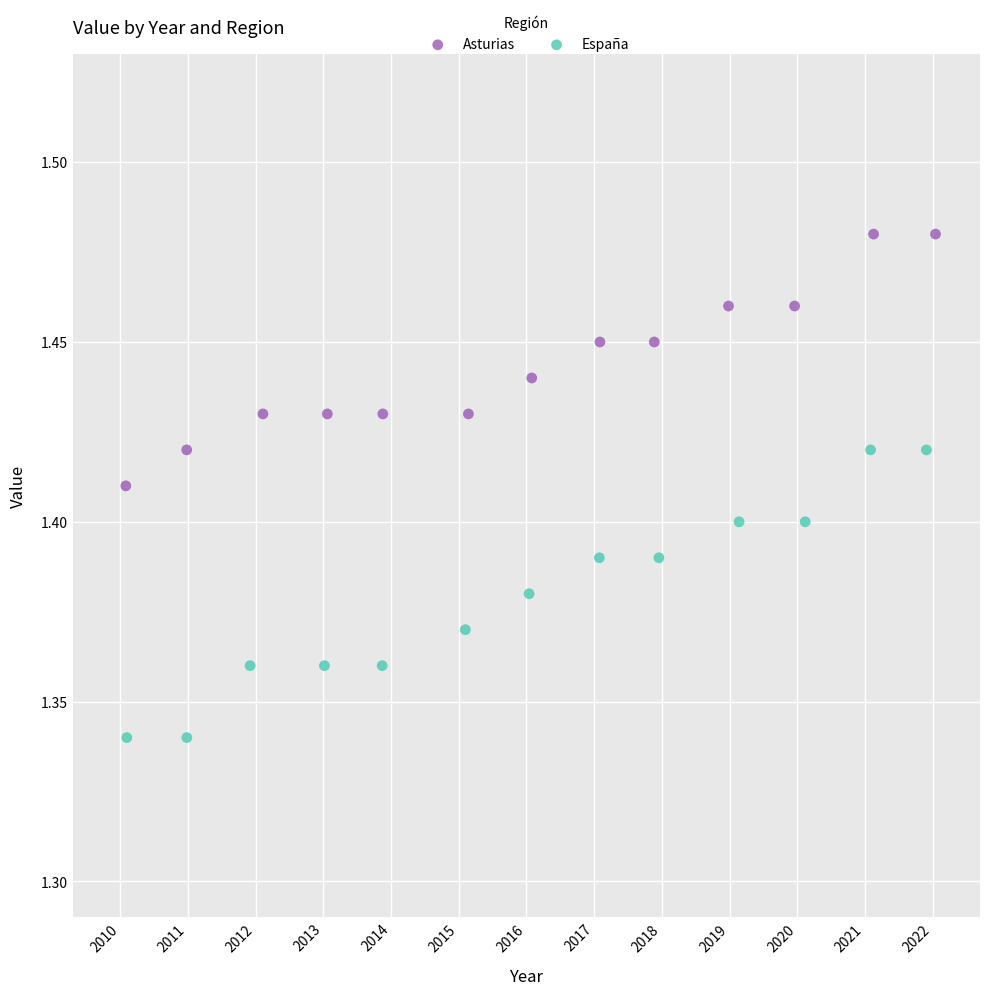

Which series reaches the maximum Y coordinate?

Asturias